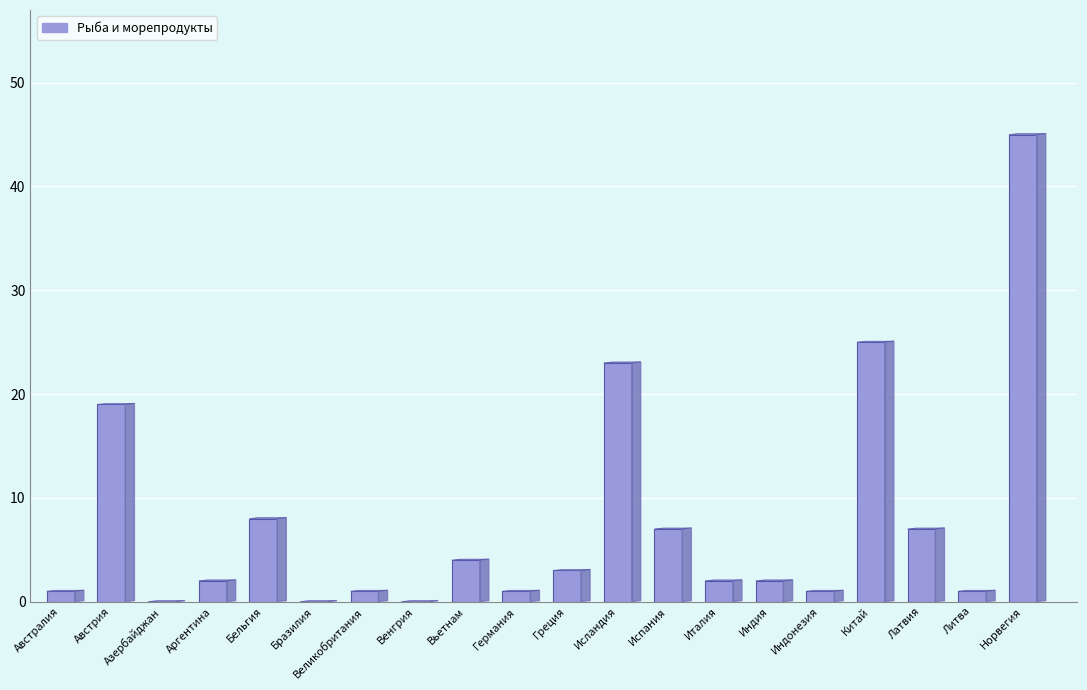

What is the ratio of the value at Греция to the value at Латвия?

0.4